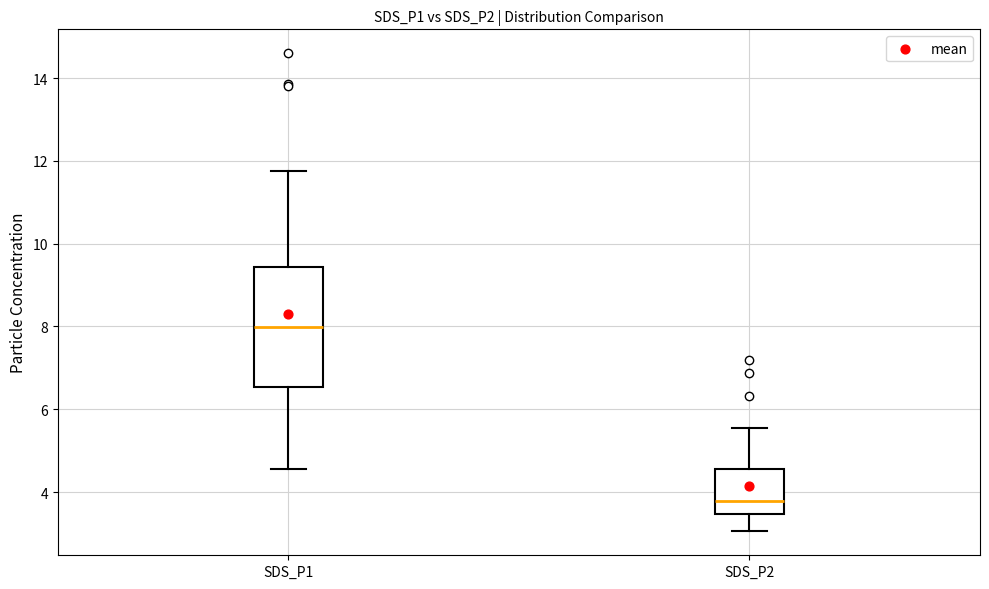

Where does the upper whisker of the box for SDS_P2 end on the y-axis? The values are not printed on the chart, so give them approximately, as read against the axis.

5.6